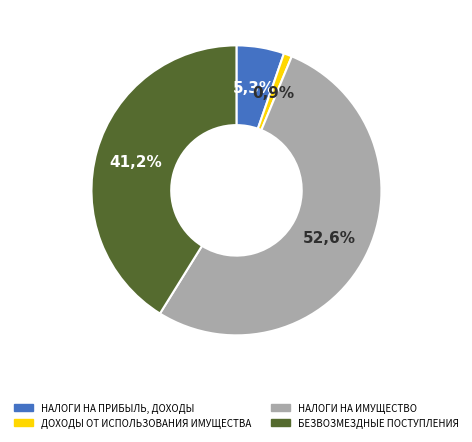

Approximately how many times larger is the value at НАЛОГИ НА ПРИБЫЛЬ, ДОХОДЫ compared to НАЛОГИ НА ИМУЩЕСТВО?

0.1